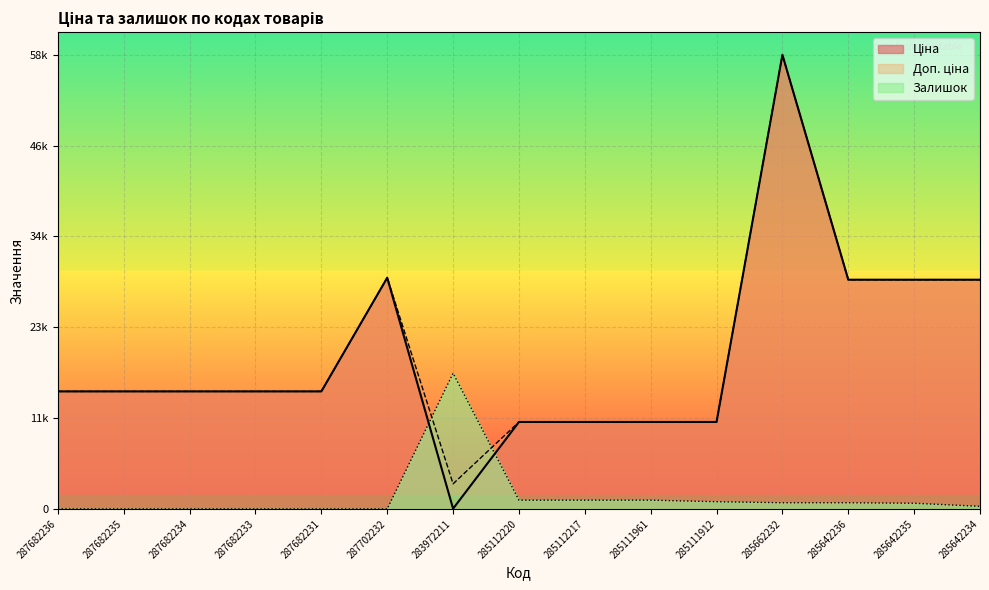

Rank the series at 285642234 from highest to lowest value.

Ціна, Доп. ціна, Залишок